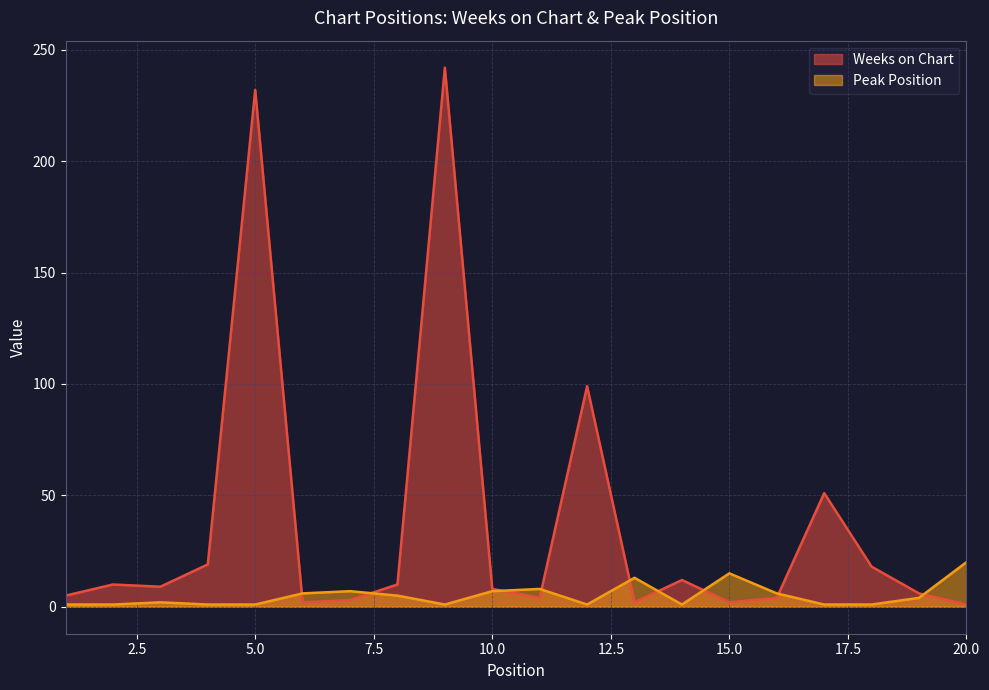

At 14, list the series in order from smallest to largest.

Peak Position, Weeks on Chart